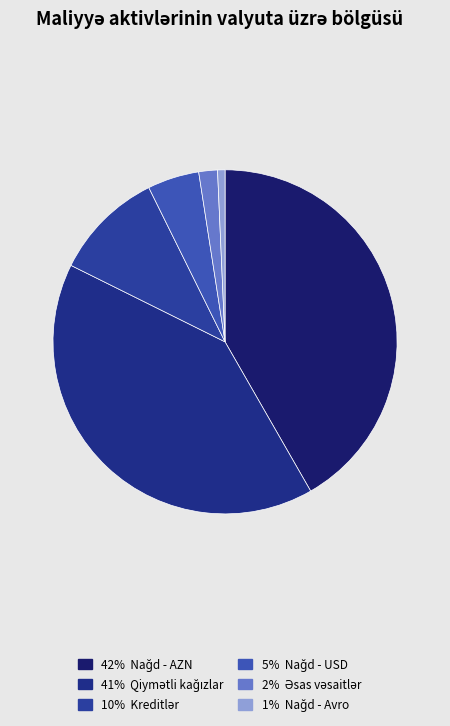

Is there a majority slice in this chart?

No